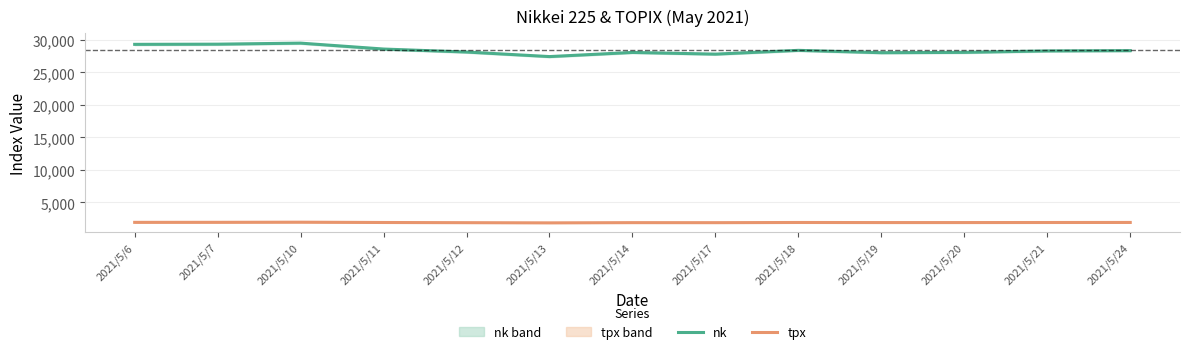

What is the maximum value for tpx?

1952.3